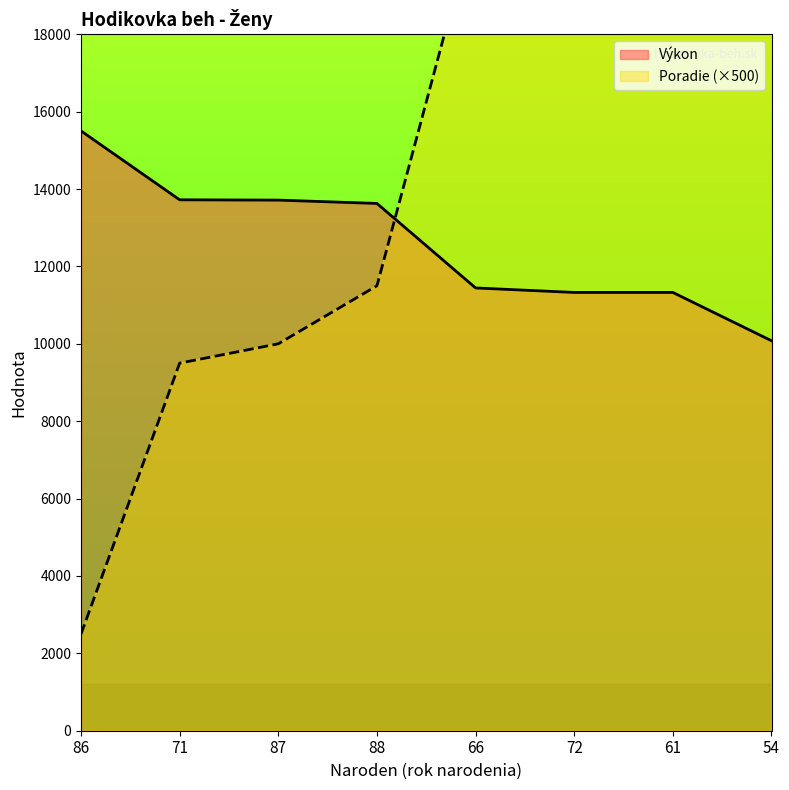

How many lines are shown in the chart?

2